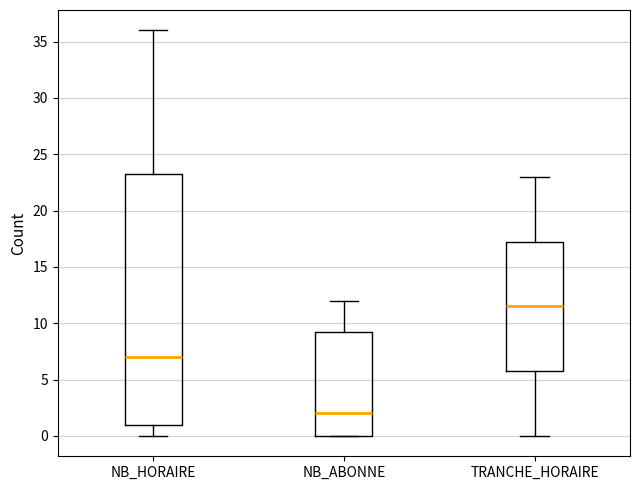

Where does the lower whisker of the box for TRANCHE_HORAIRE end on the y-axis? The values are not printed on the chart, so give them approximately, as read against the axis.

0.0